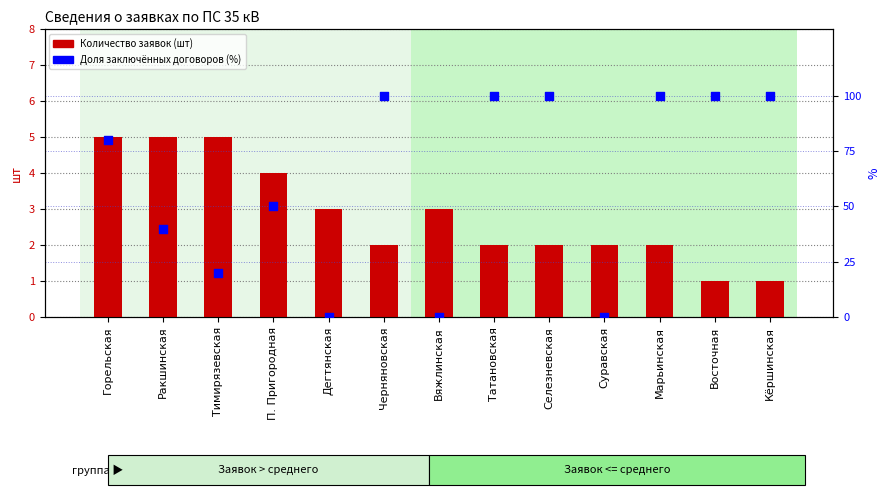

Which series reaches the maximum Y coordinate?

Доля заключённых договоров (%)